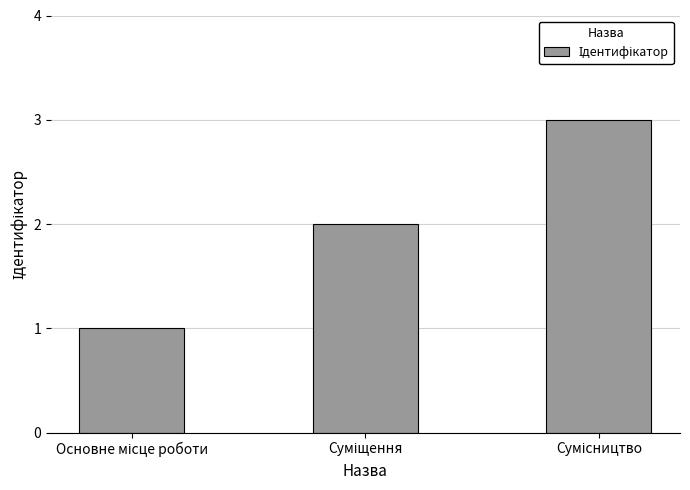

What is the greatest value displayed?

3